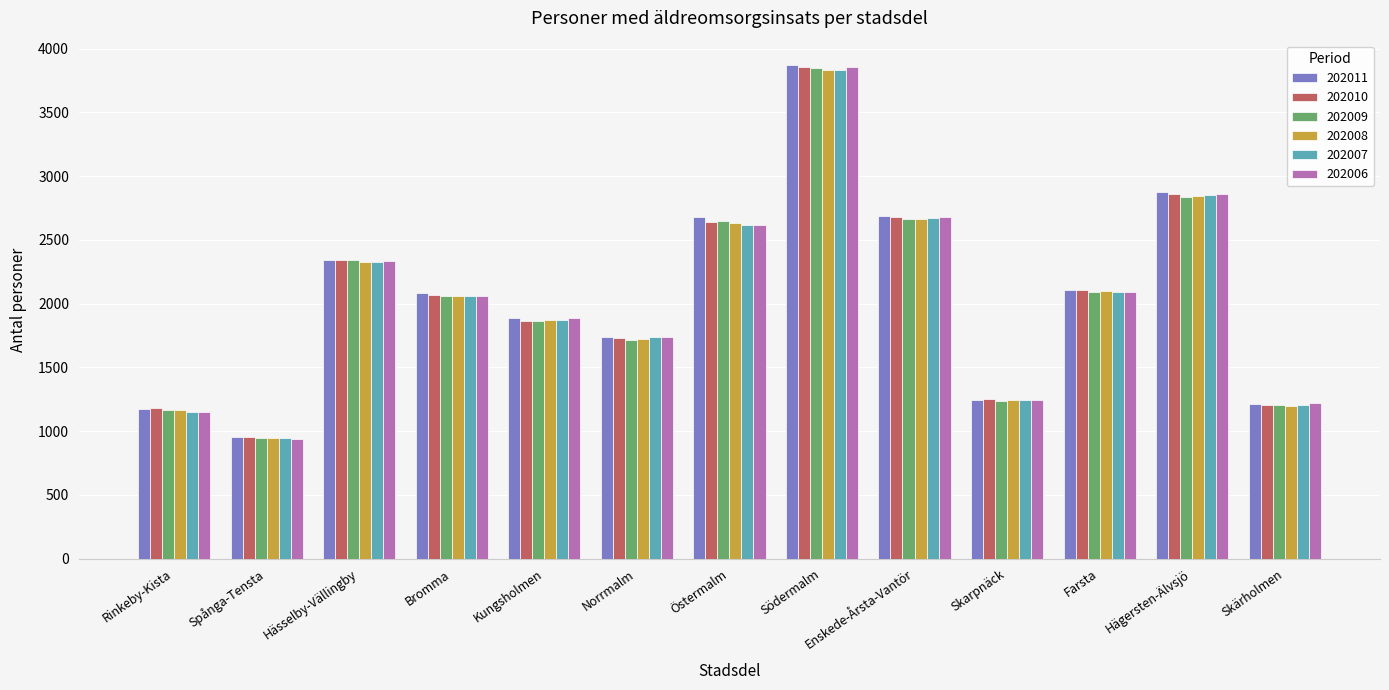

The value of 202009 at Södermalm is 5025. True or false?

False